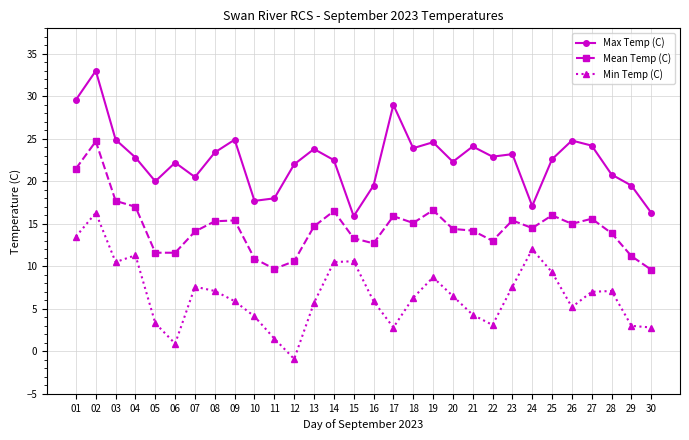

What is the sum of all Min Temp (C) values?

199.5